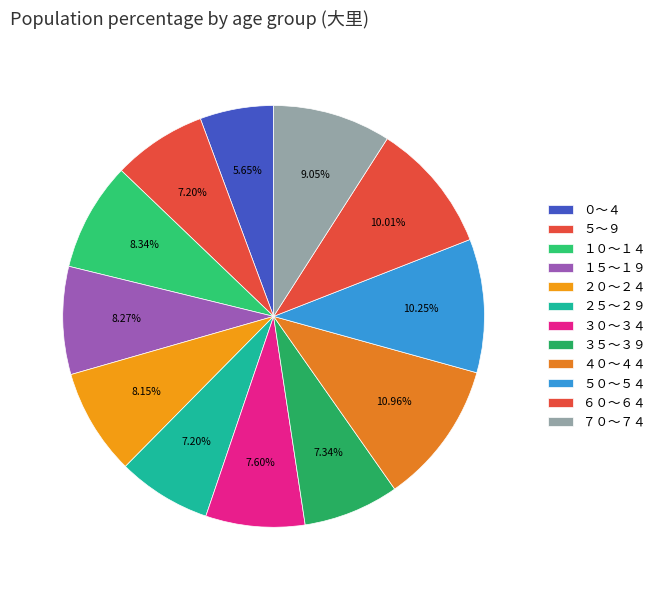

To the nearest percent, what percentage of the pie is １５～１９?

8%